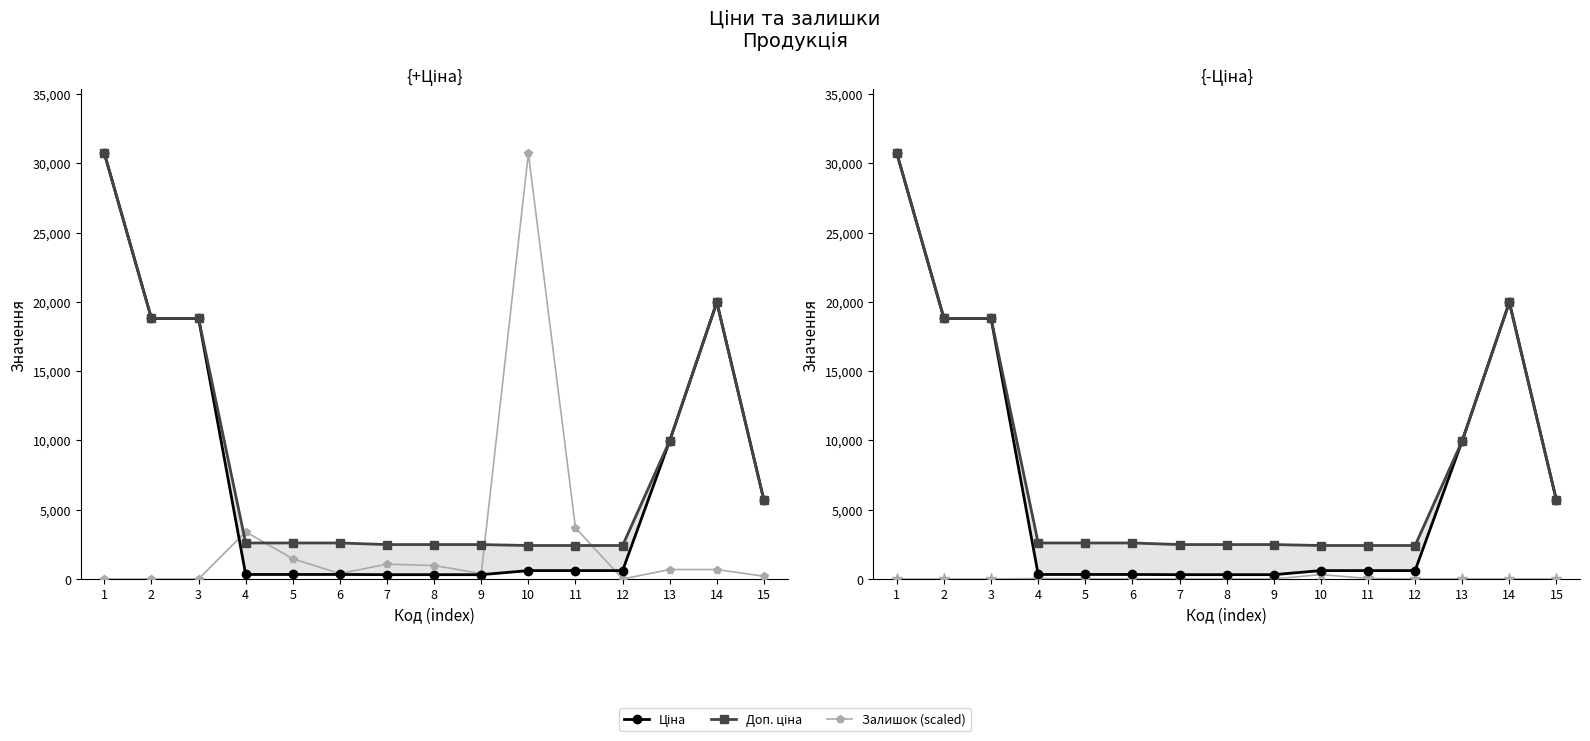

What is the difference between the Залишок values at 8 and 2?

10.0